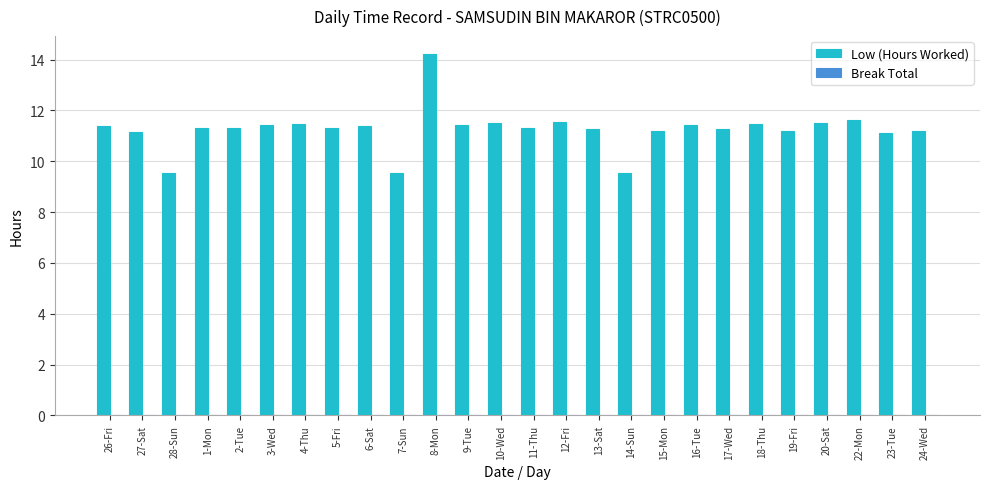

How many bars are there in total?

26